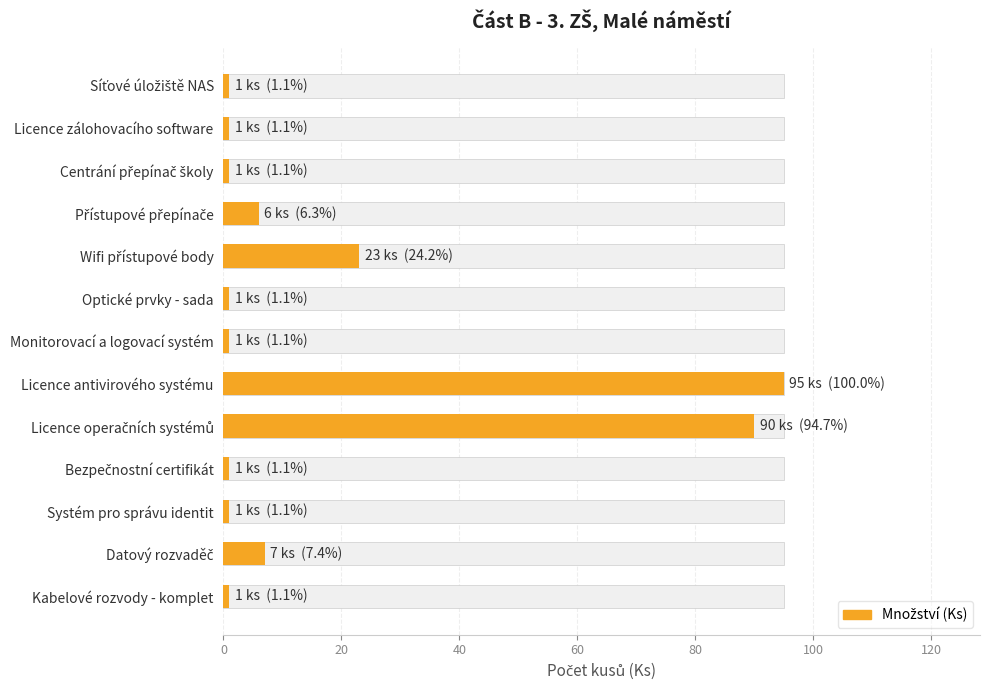

What is the greatest value displayed?

95